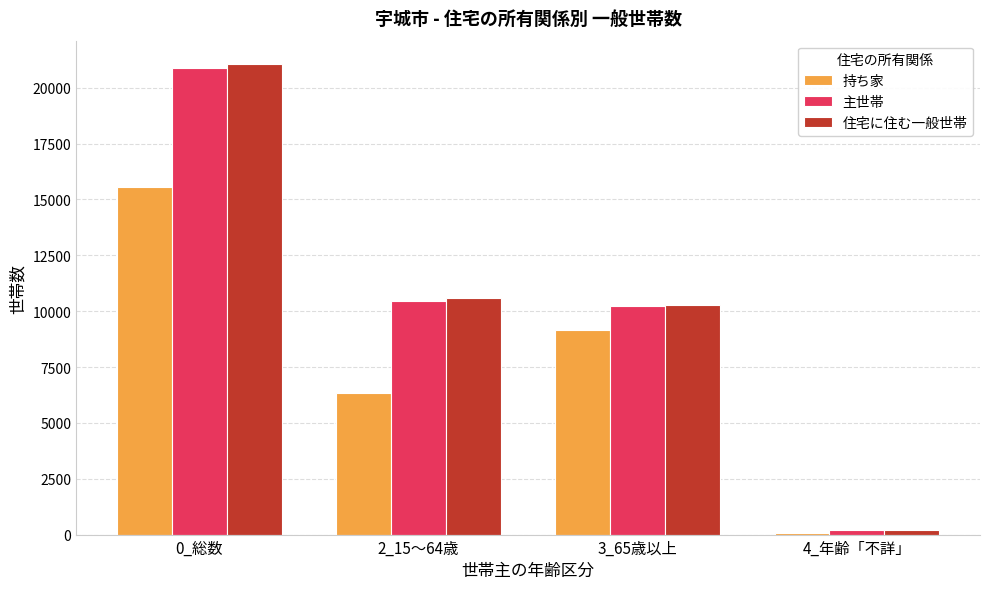

Are the bars horizontal?

No